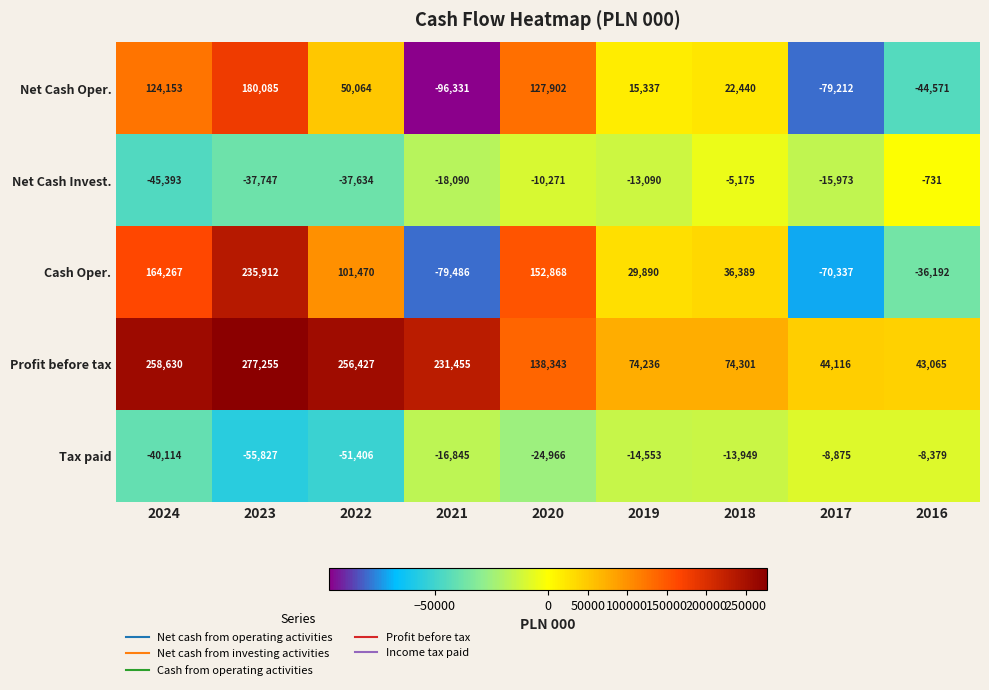

At which category does the chart reach its minimum across all series?

2021